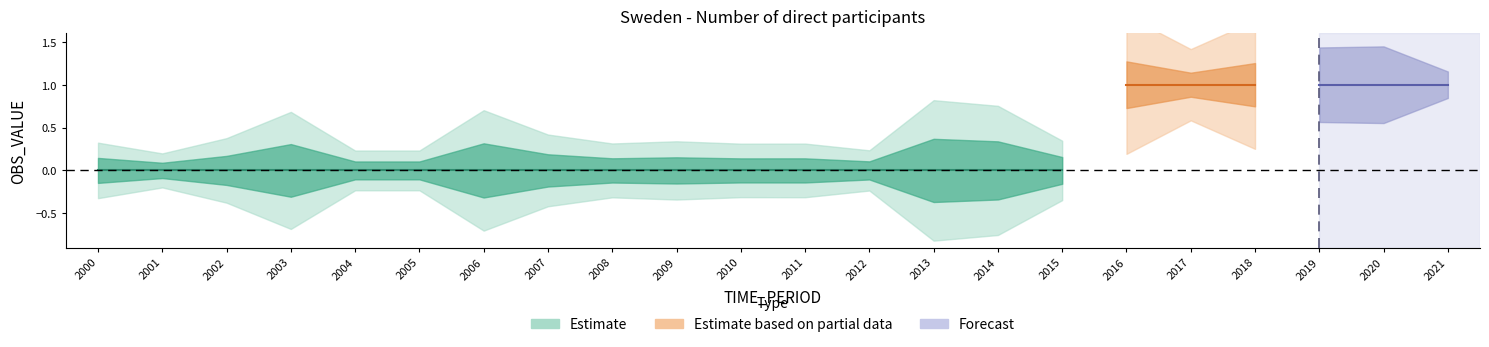

Reading left to right, extract all data points from this chart.

0	0	0	0	0	0	0	0	0	0	0	0	0	0	0	0	1	1	1	1	1	1